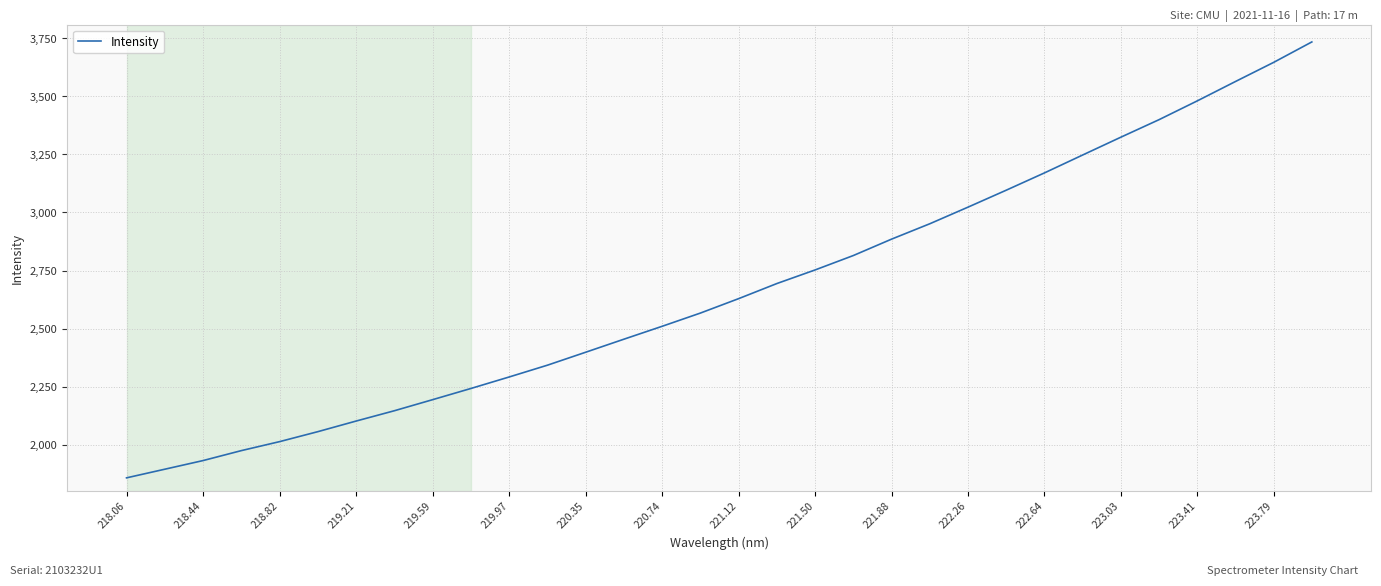

What is the smallest value displayed?

1856.7